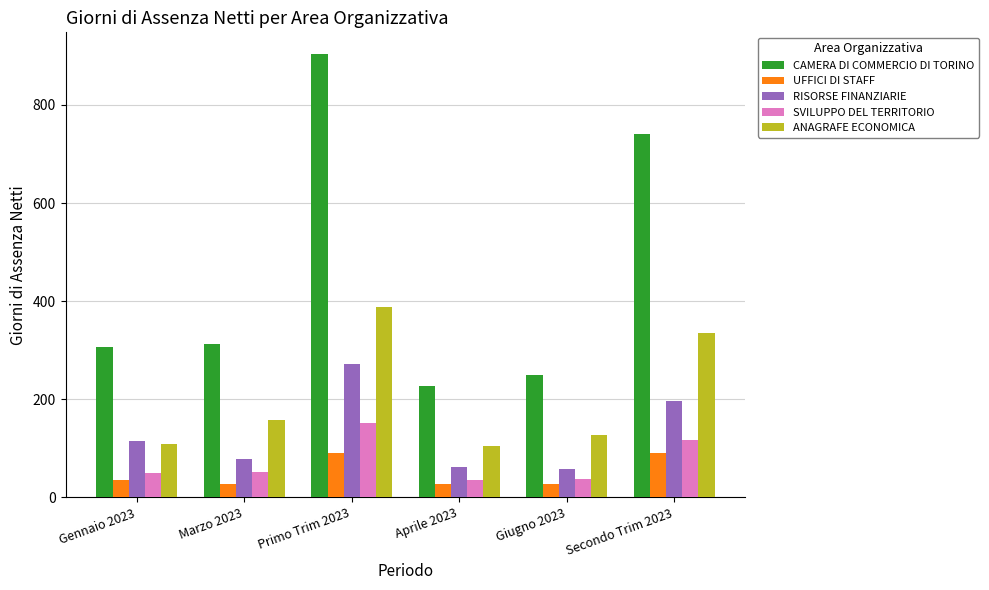

Does the chart contain any negative values?

No